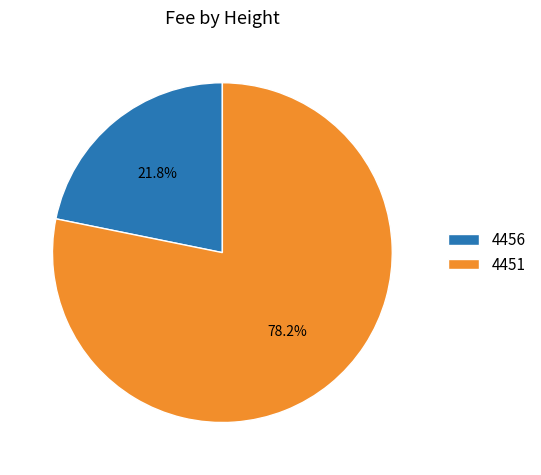

To the nearest percent, what portion does 4451 represent?

78%